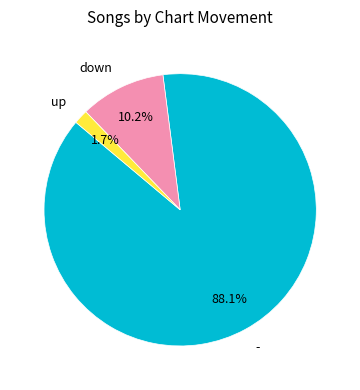

Does - represent more than half of the total?

Yes